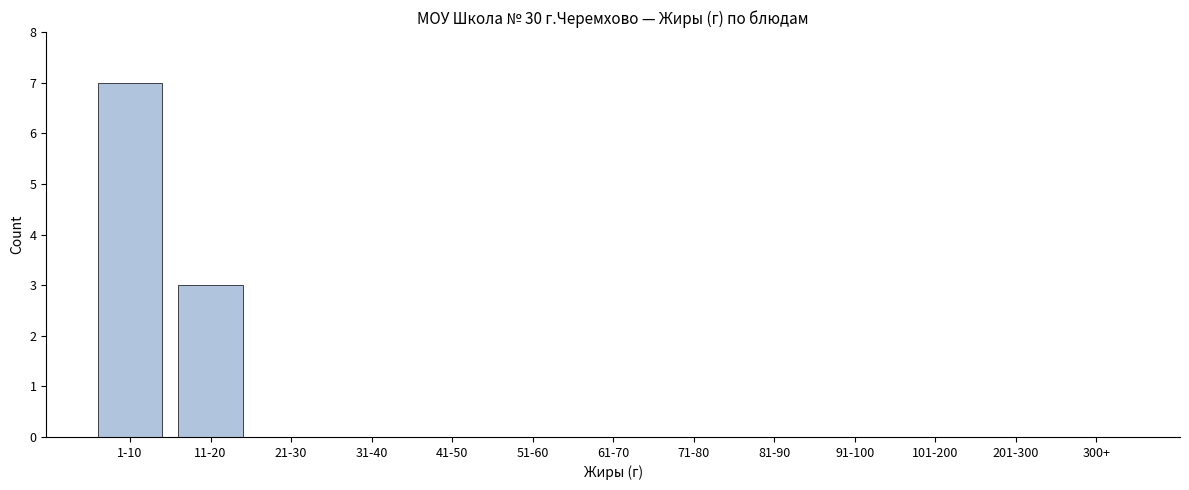

Reading left to right, extract all data points from this chart.

1-10=7	11-20=3	21-30=0	31-40=0	41-50=0	51-60=0	61-70=0	71-80=0	81-90=0	91-100=0	101-200=0	201-300=0	300+=0